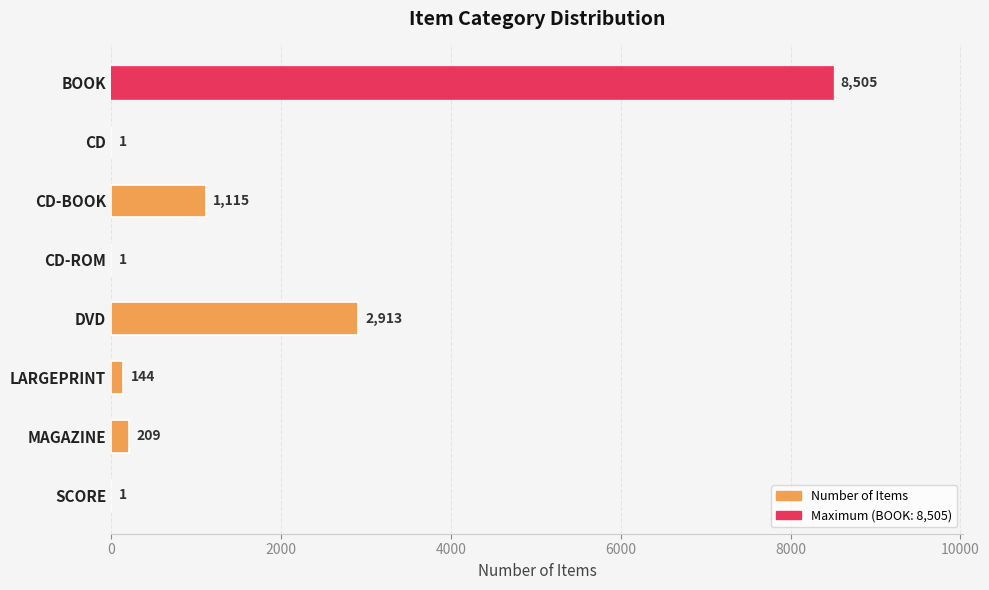

Which label corresponds to the largest value in the chart?

BOOK